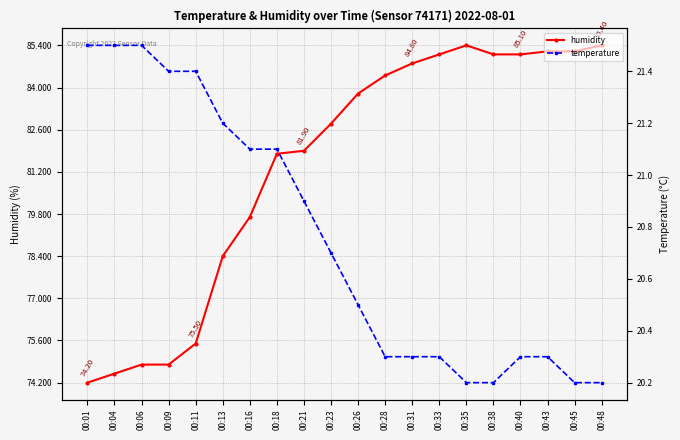

What is the smallest value displayed?

20.2